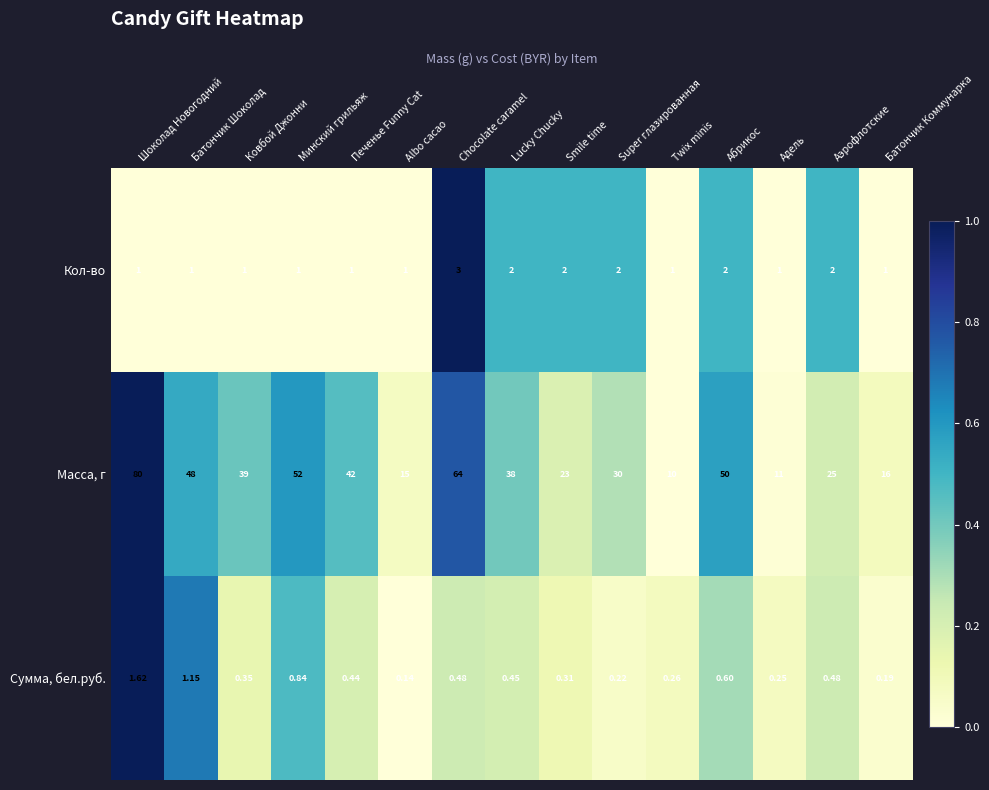

Which series has the largest total across all categories?

Масса, г